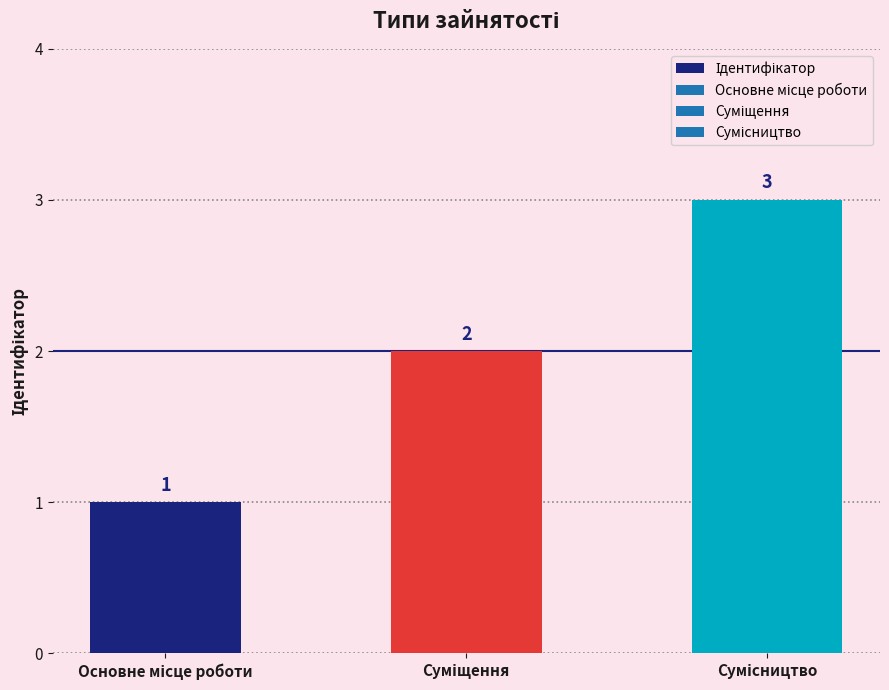

What is the value of the 1st bar from the left?

1